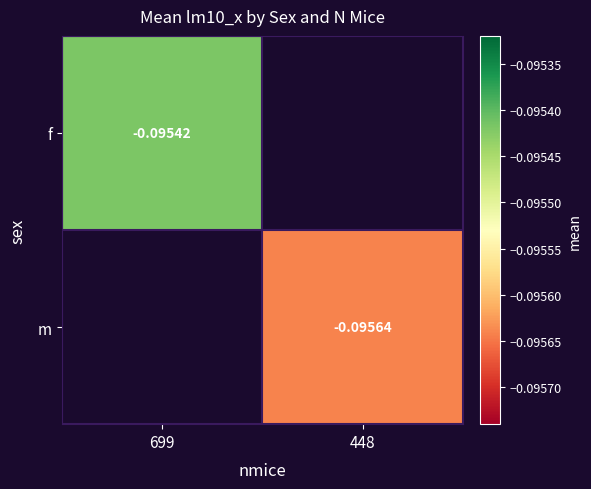

Where is f nearest to the value 0?

699